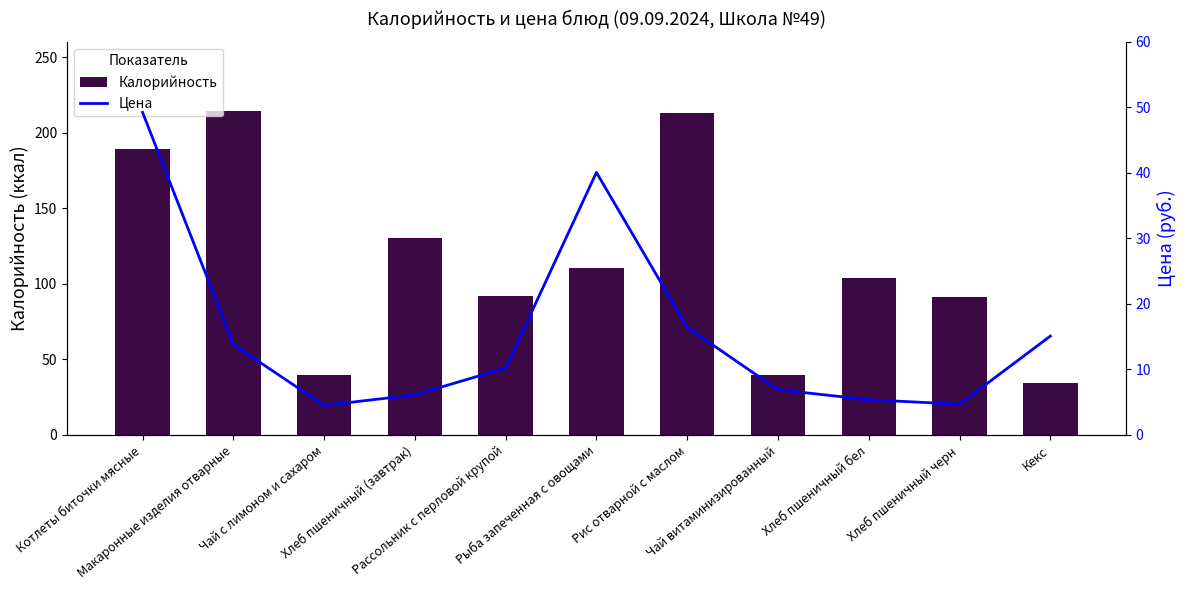

What is the difference between the maximum and minimum values in the Калорийность series?

179.8